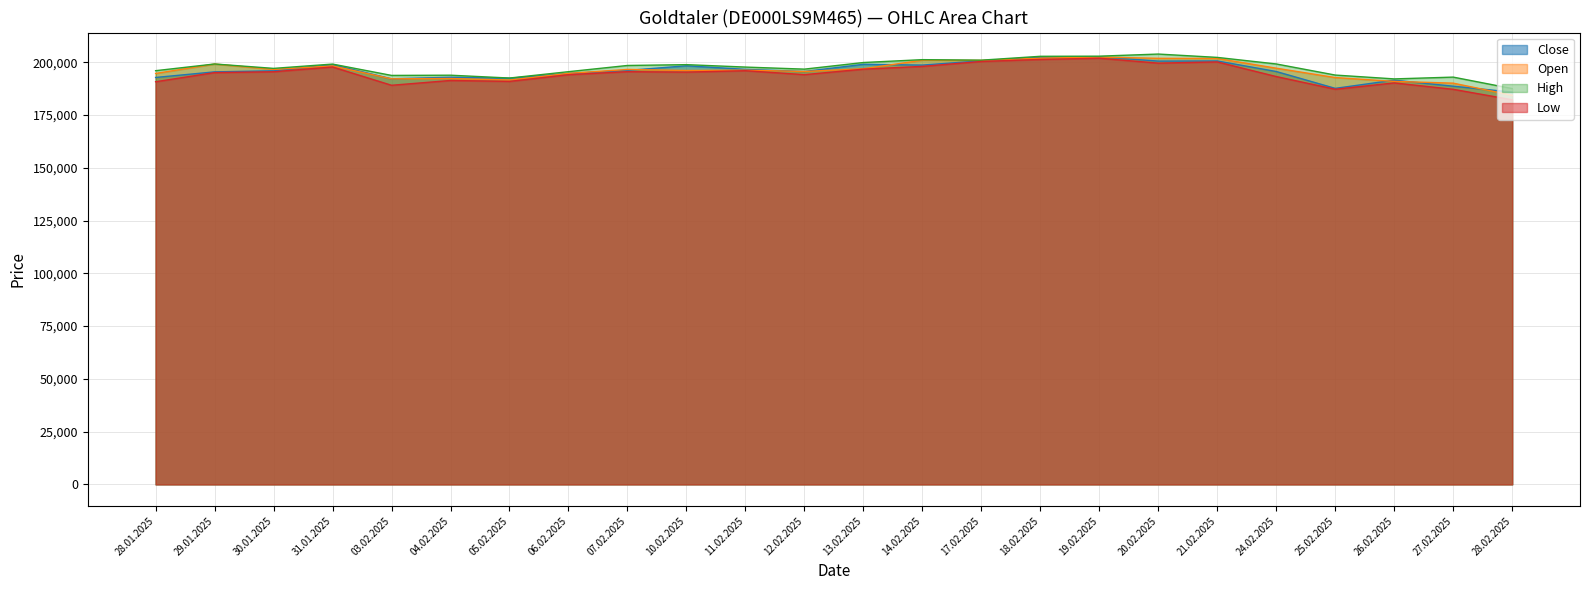

Which category has the highest value across all series?

20.02.2025